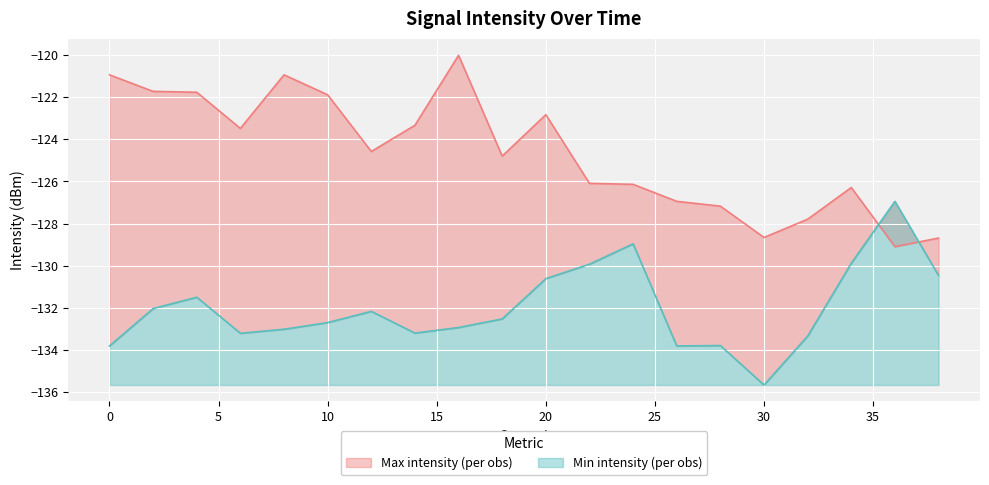

Is the value of intensity_max at 24 greater than the value of intensity_min at 16?

Yes